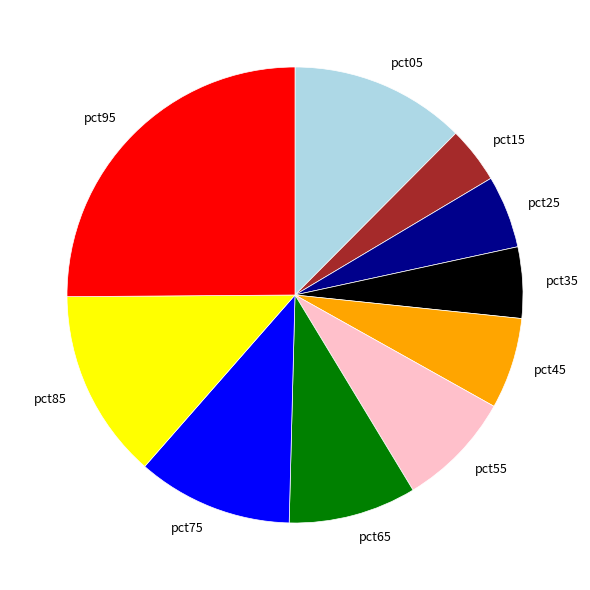

Which has a higher value, pct75 or pct85?

pct85